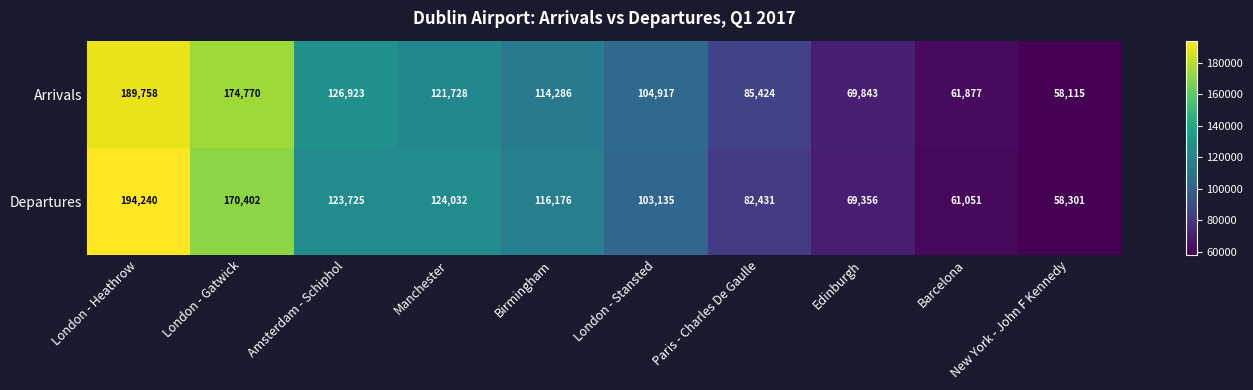

Read the Arrivals value at Barcelona, to the nearest 10.

61880